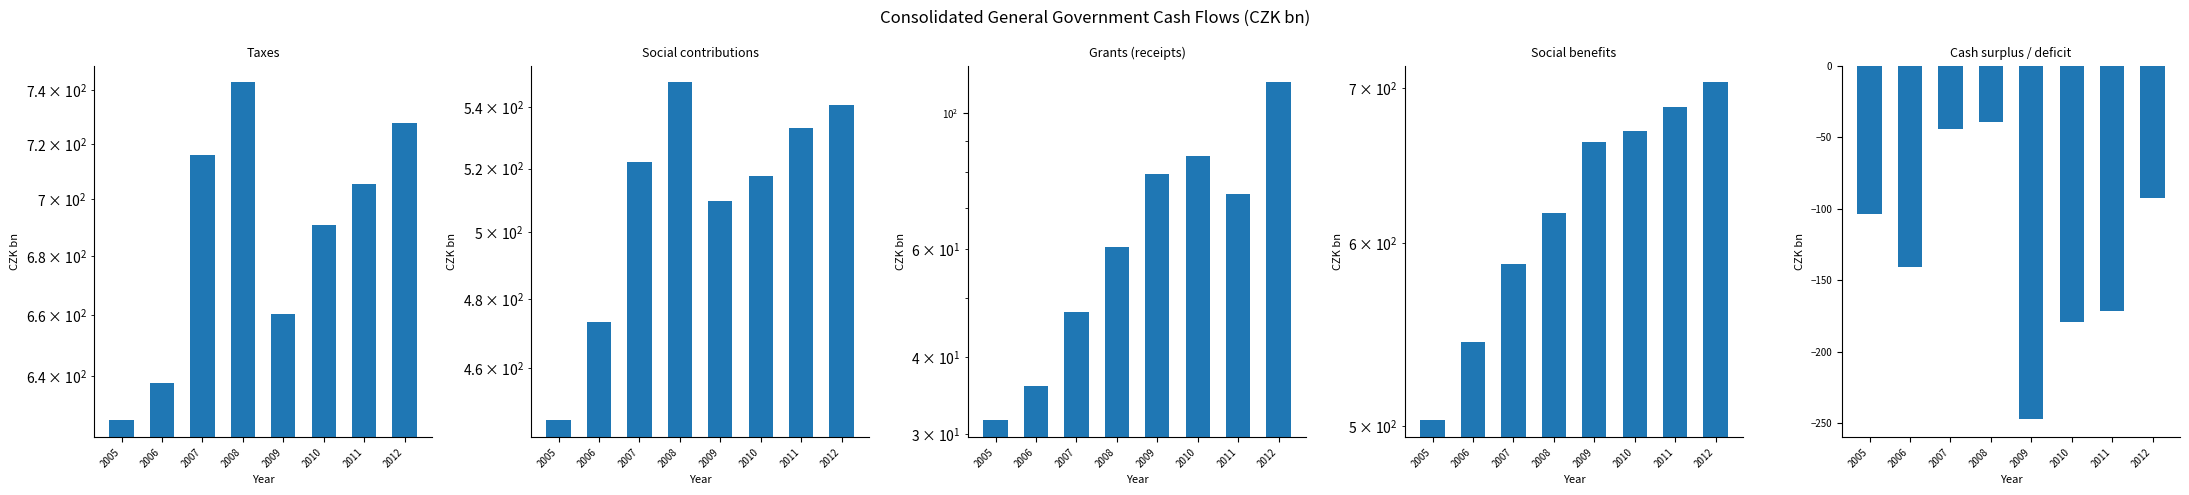

What value does the Taxes series have at 2007?

716.0